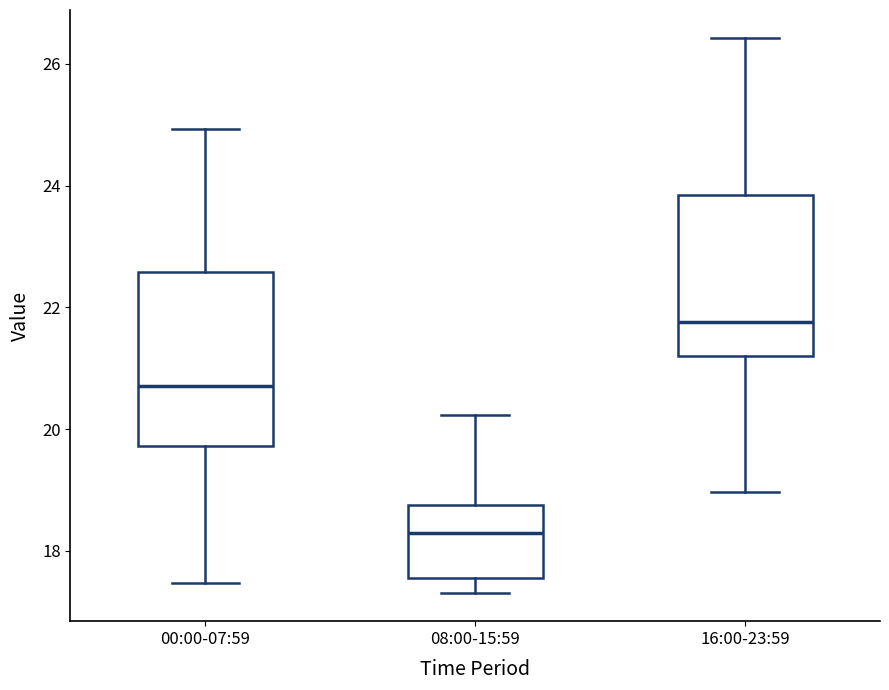

Where is the lower edge of the box for 00:00-07:59 on the y-axis? The values are not printed on the chart, so give them approximately, as read against the axis.

19.8